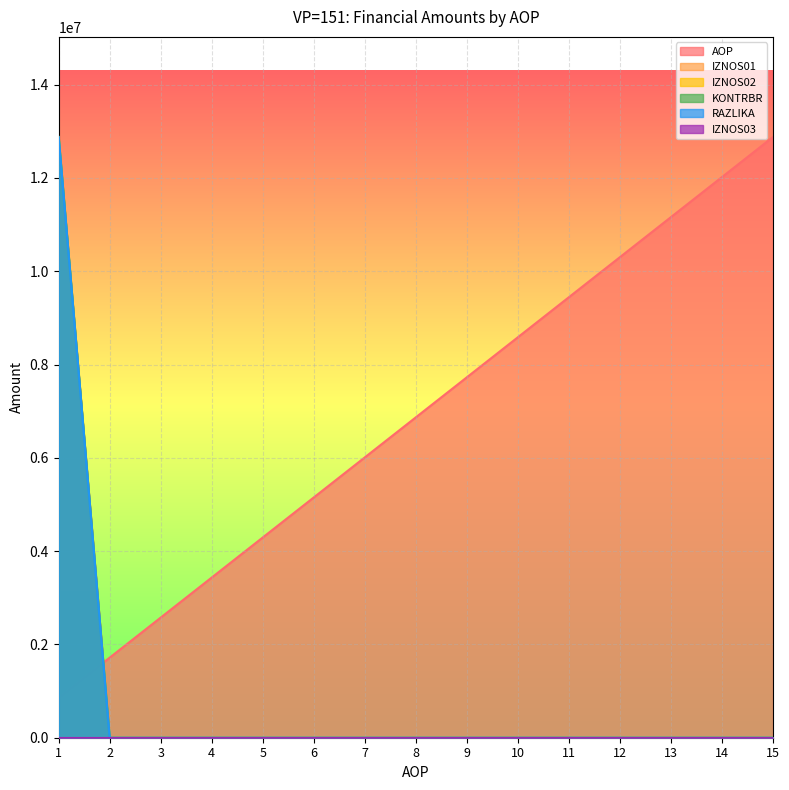

What is the difference between the maximum and minimum values in the IZNOS01 series?

12877444.8